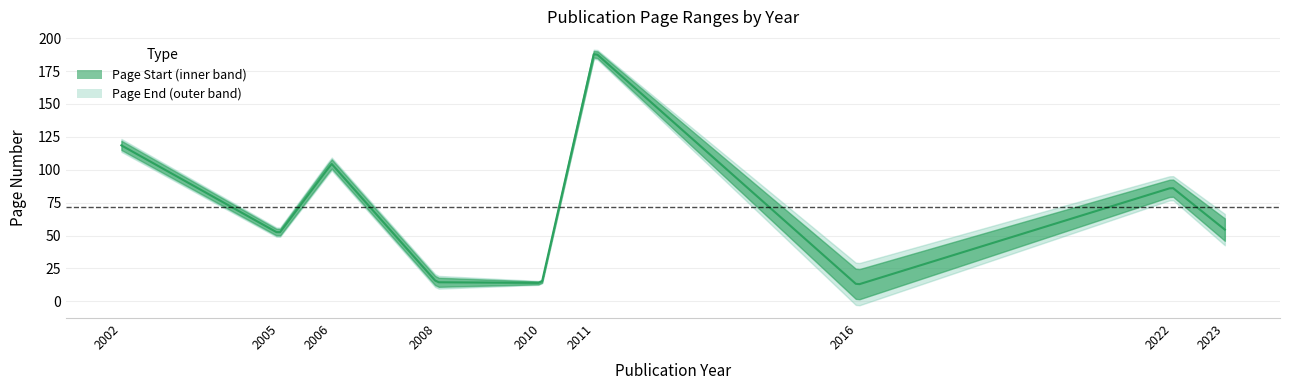

True or false: Page End has a value of 108 at 2006.

True